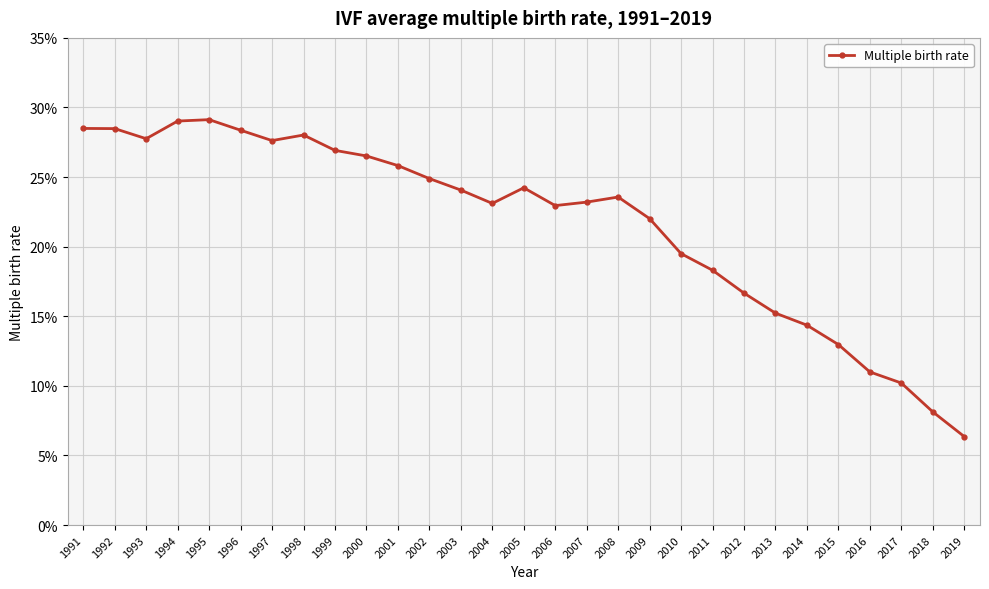

Between 1995 and 2017, which is larger?

1995